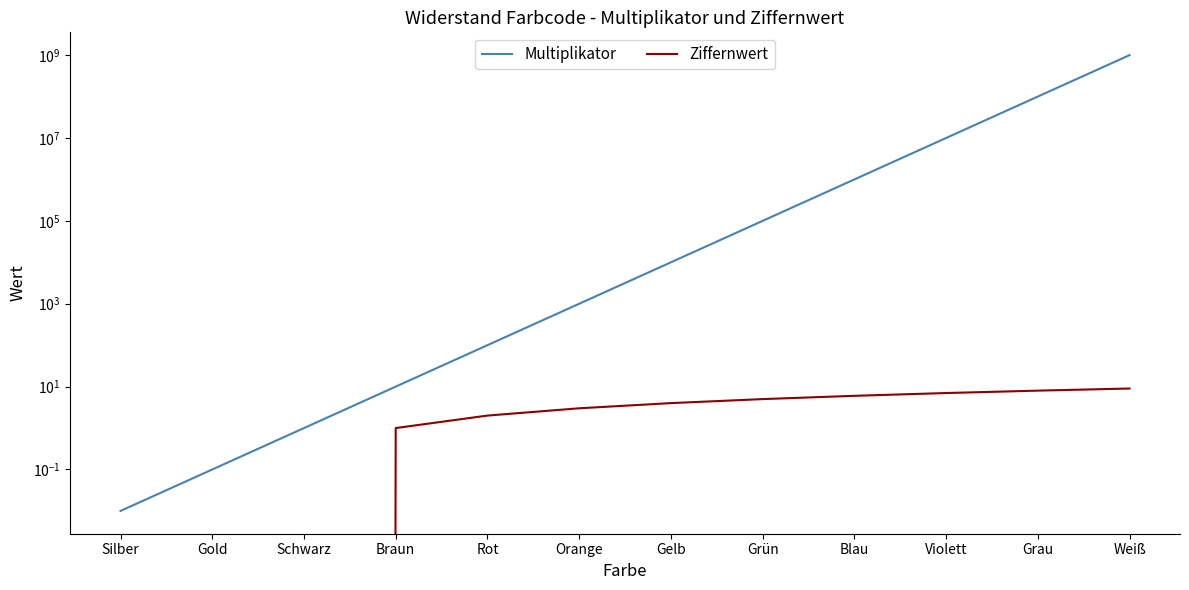

At how many categories does at least one series exceed 132470074?

1